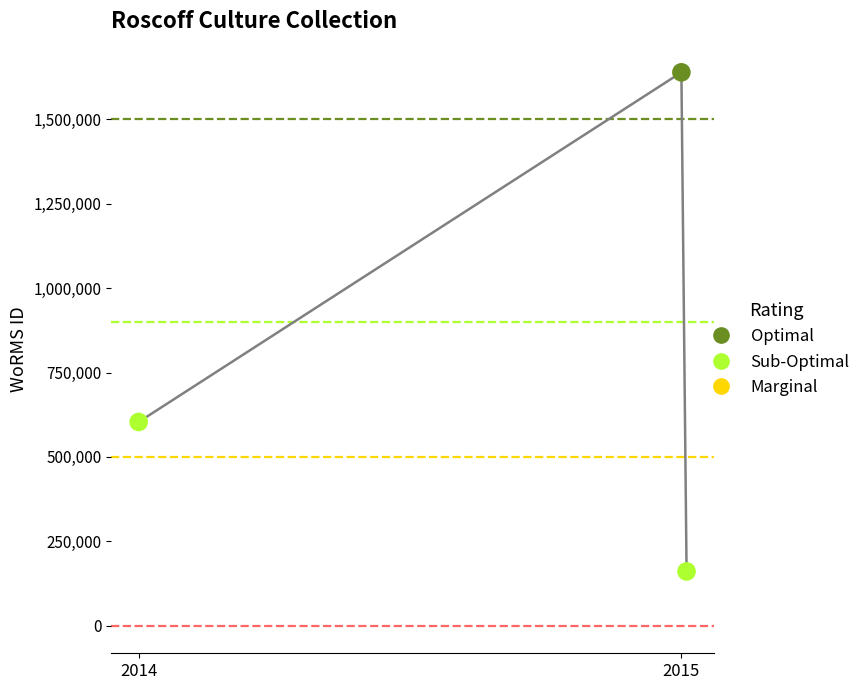

What is the minimum value shown in the chart?

160573